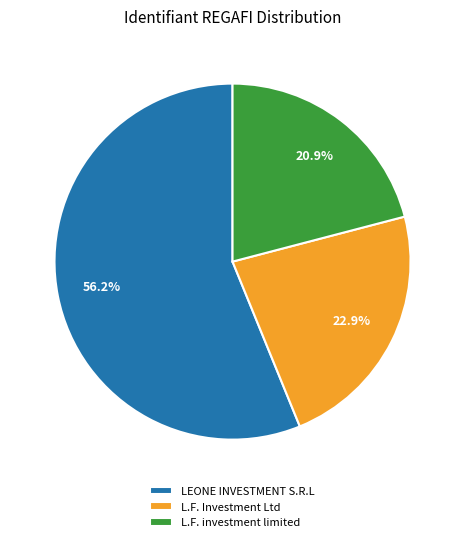

Which category has the biggest portion of the pie?

LEONE INVESTMENT S.R.L